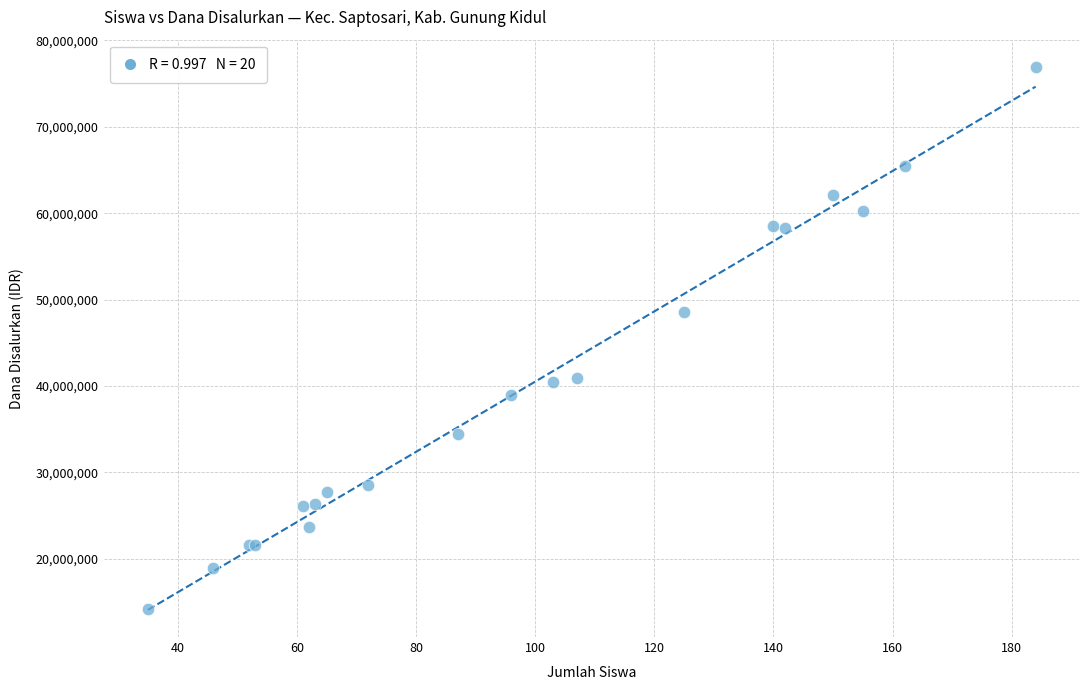

What Y value in the scatter plot is closest to 45562500?

48600000